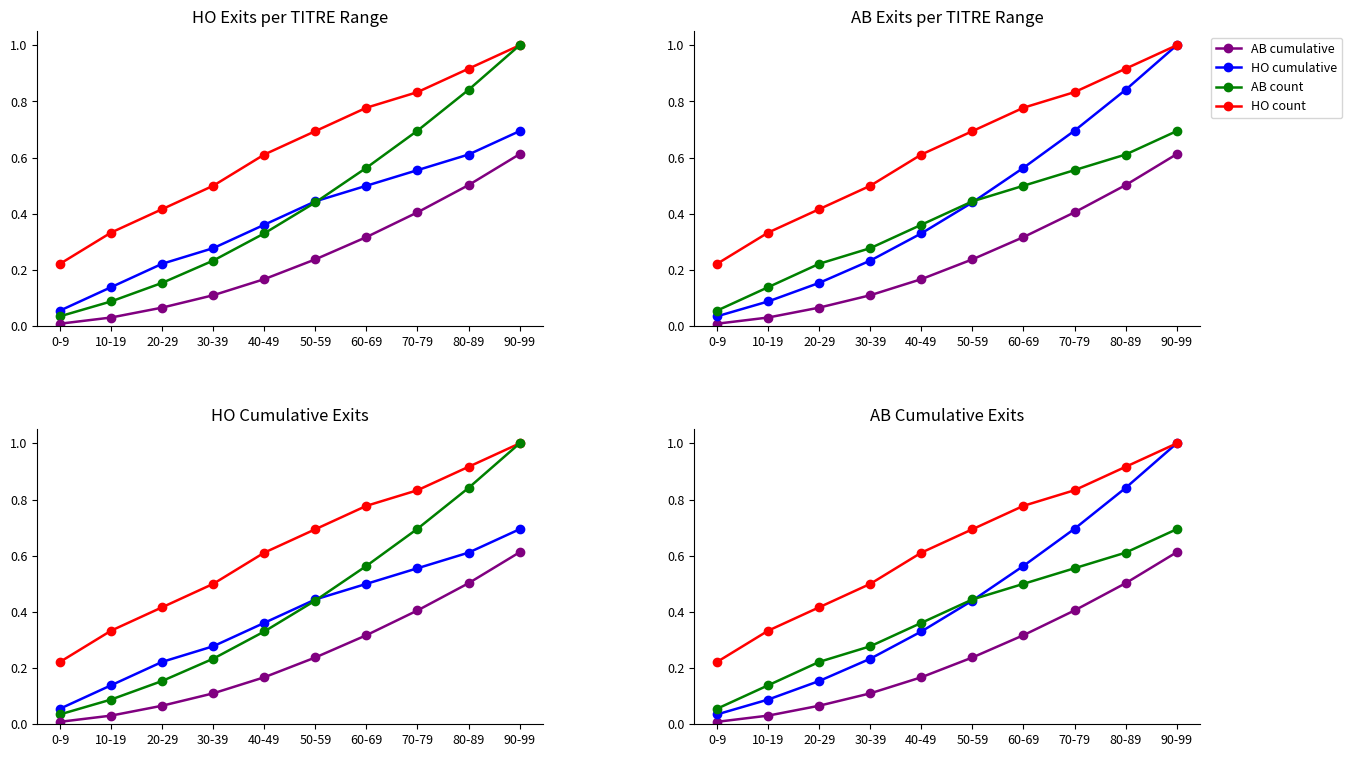

True or false: HO count has more than 0 points higher than both neighbors.

False